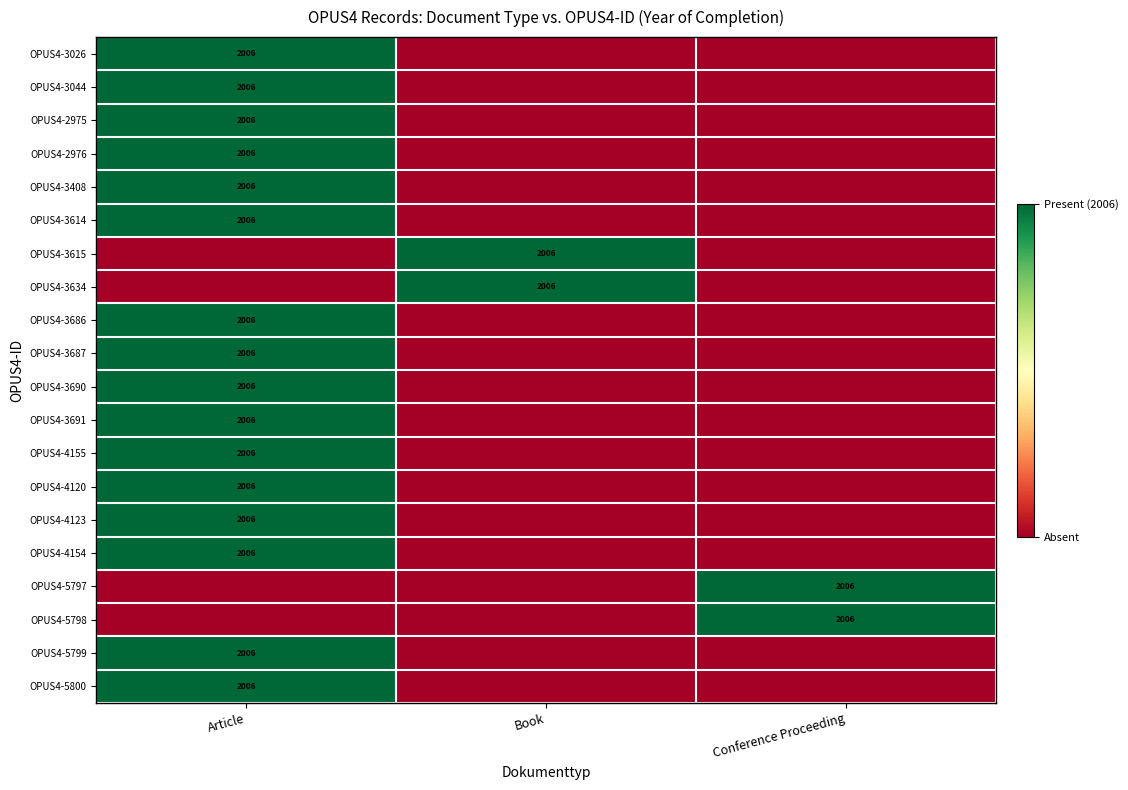

What is the difference between the highest and lowest values at Book?

1